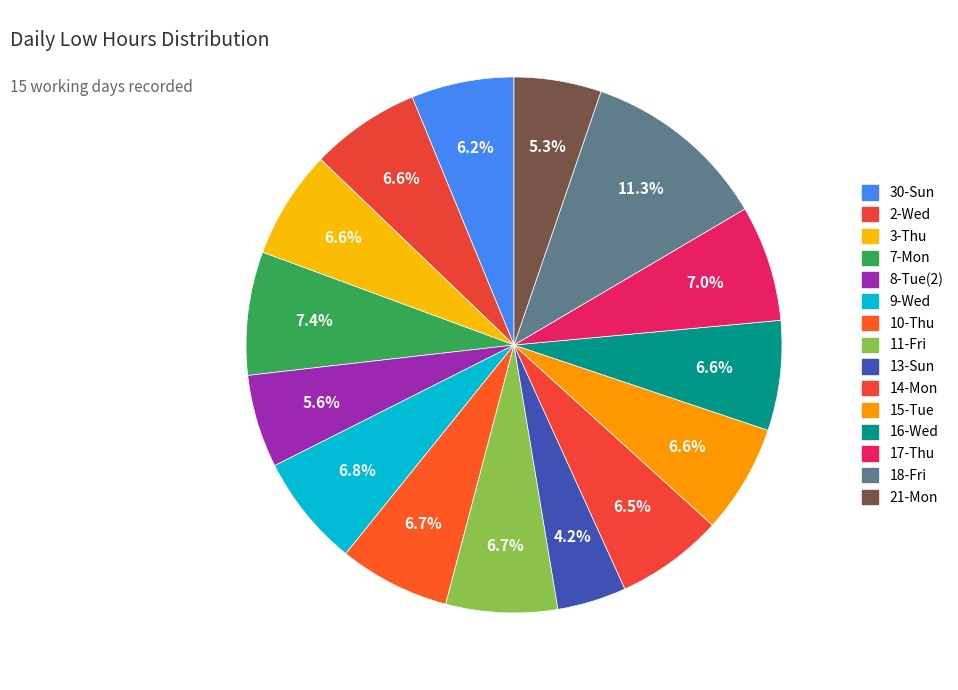

What is the ratio of the value at 9-Wed to the value at 21-Mon?

1.3